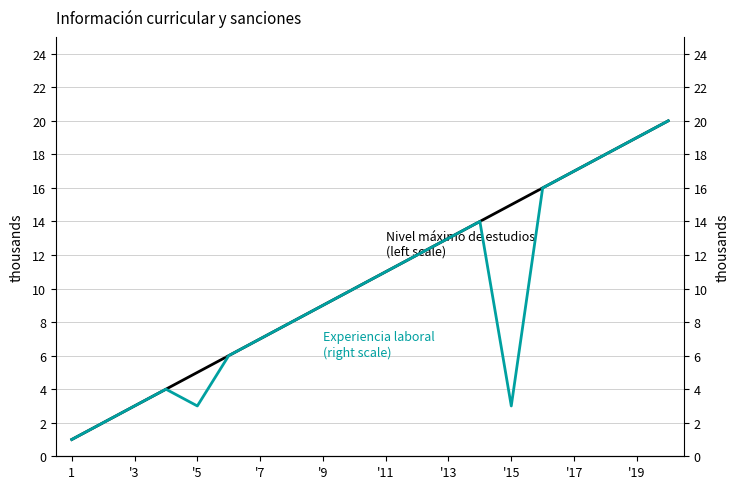

Count the number of categories in the chart.

20